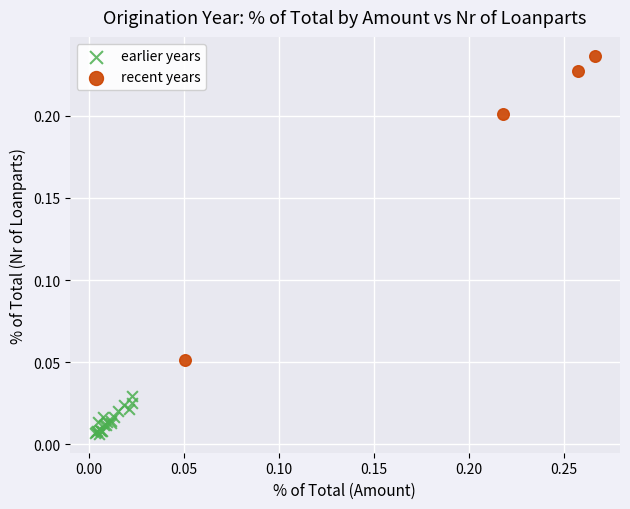

What are all the series names shown in the legend?

earlier years, recent years